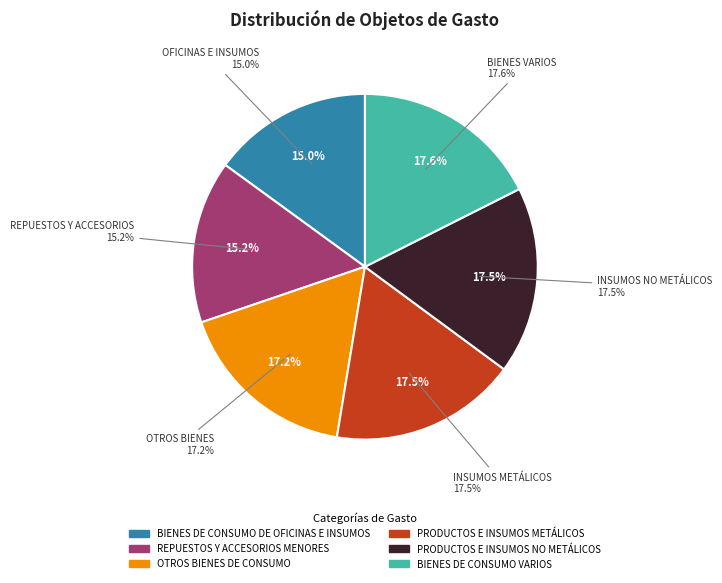

Which has a higher value, OTROS BIENES DE CONSUMO or PRODUCTOS E INSUMOS METÁLICOS?

PRODUCTOS E INSUMOS METÁLICOS